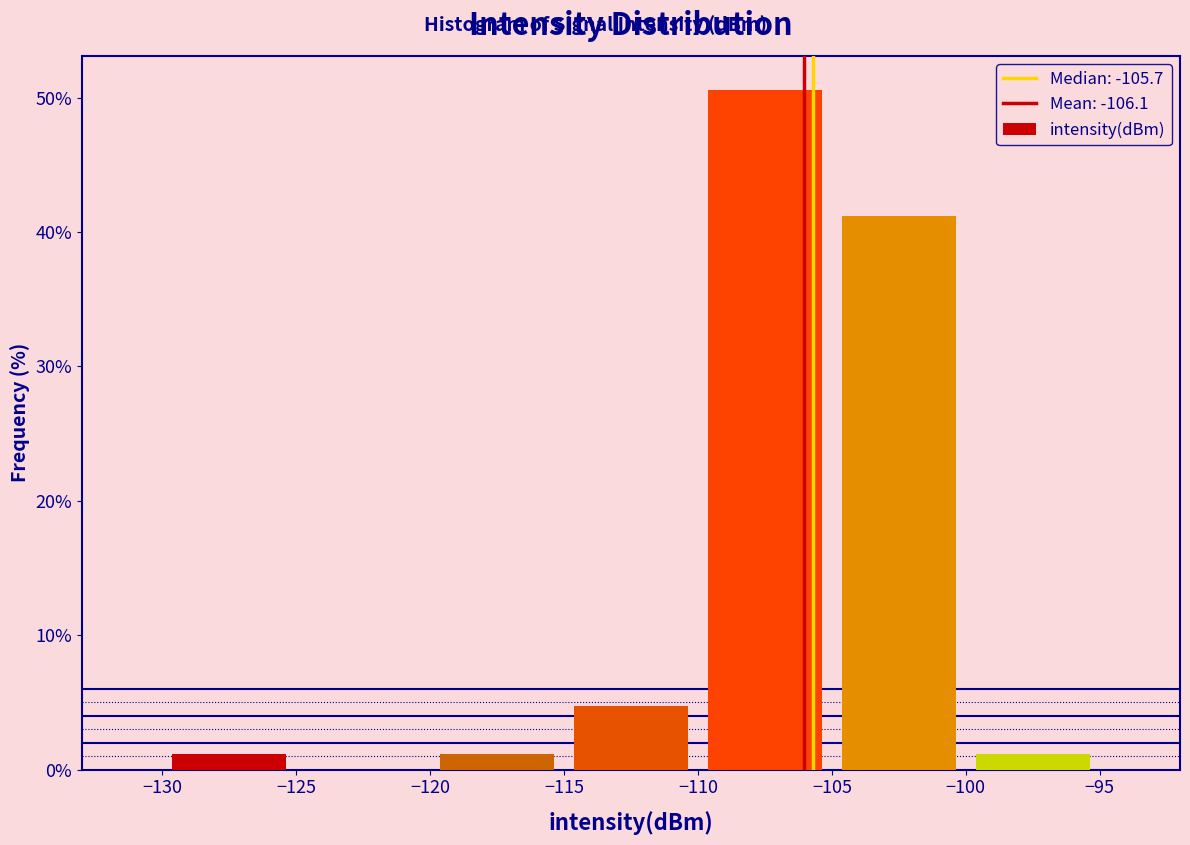

Reading left to right, transcribe this chart: for each bar, give the range it covers on the x-axis and its height. The values are not printed on the chart, so give them approximately, as read against the axis.

-130 to -125: 1
-125 to -120: 0
-120 to -115: 1
-115 to -110: 5
-110 to -105: 51
-105 to -100: 41
-100 to -95: 1